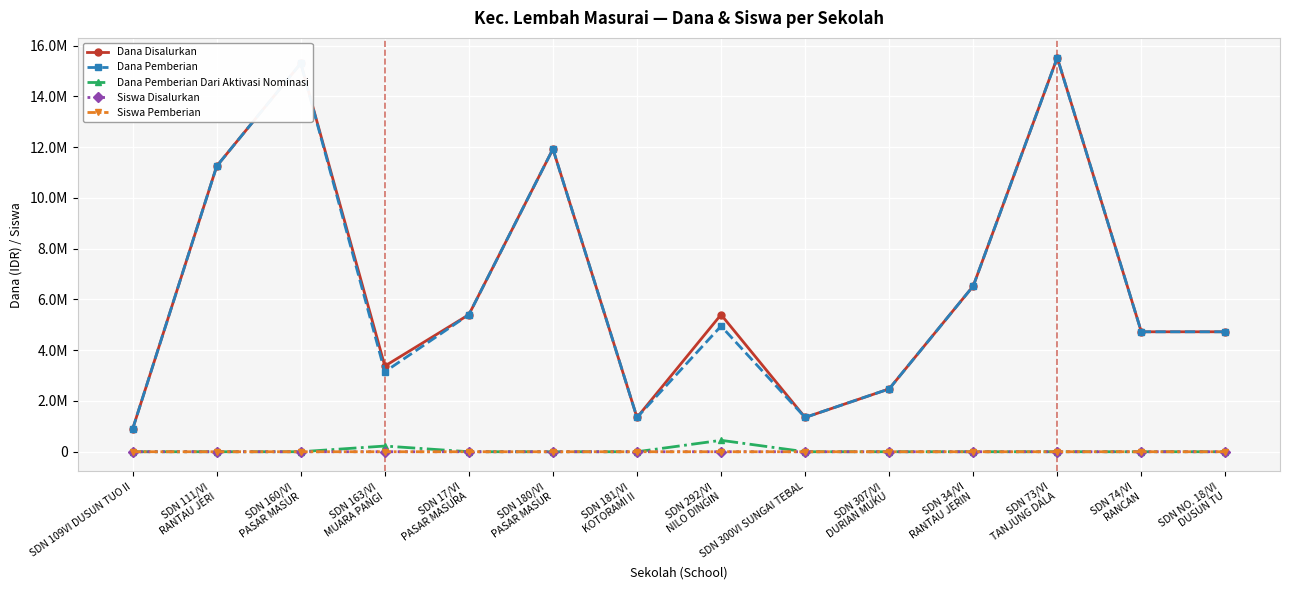

True or false: Siswa Disalurkan has more than 1 interior local peaks.

True